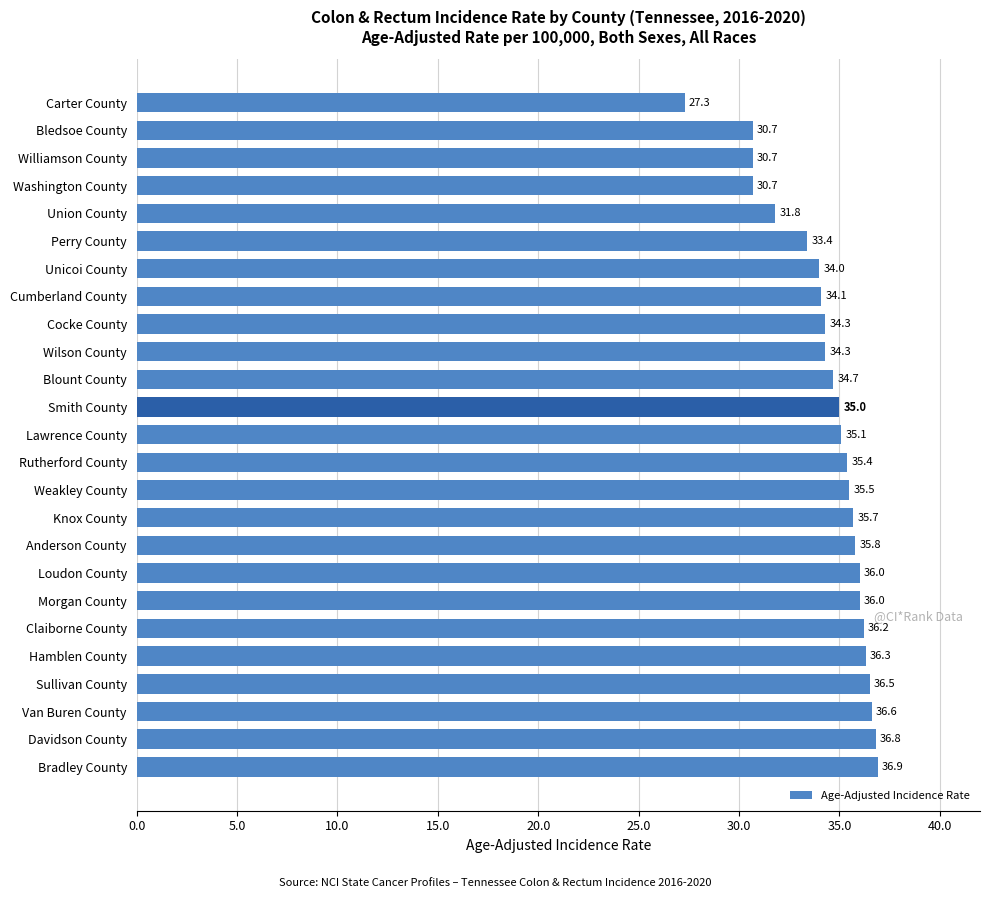

What is the difference between the maximum and minimum values?

9.6